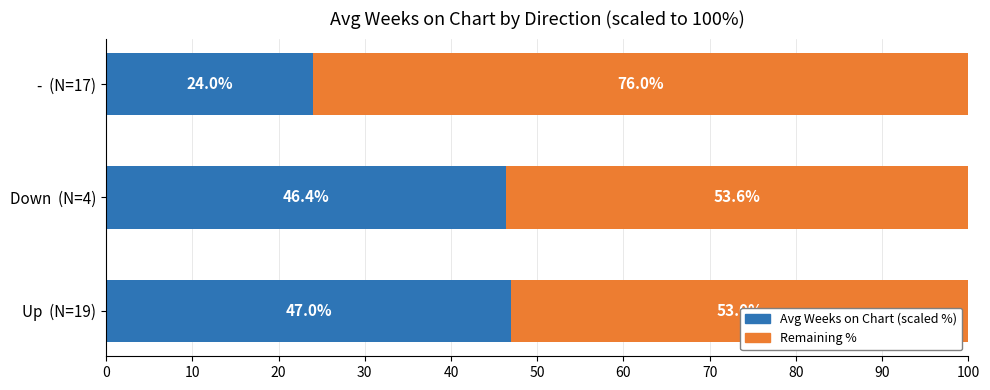

What is the total value across all series at -  (N=17)?

100.0